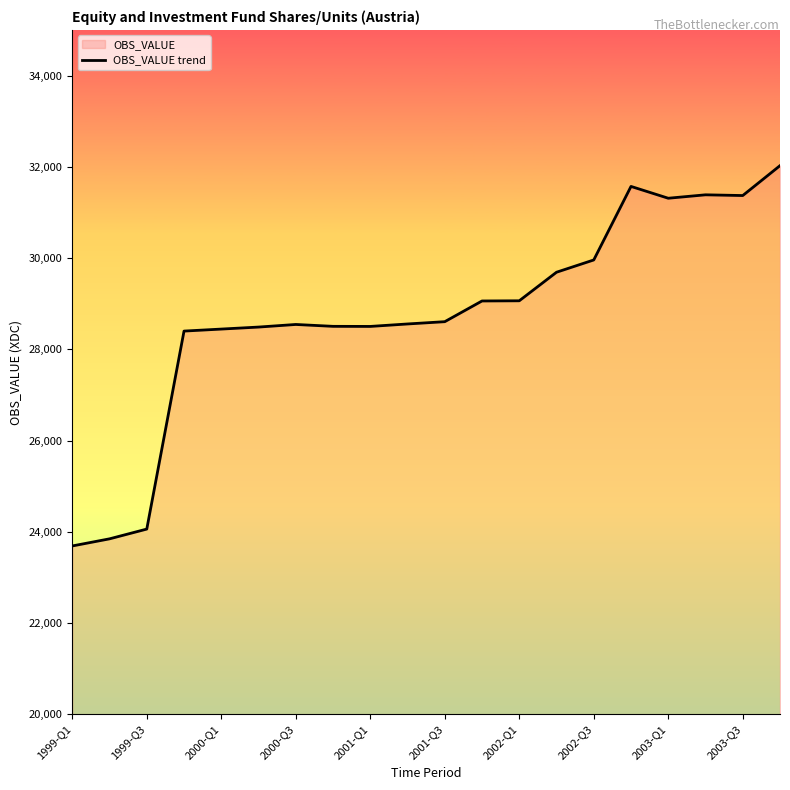

Is it true that the value at 1999-Q1 is 23689?

True